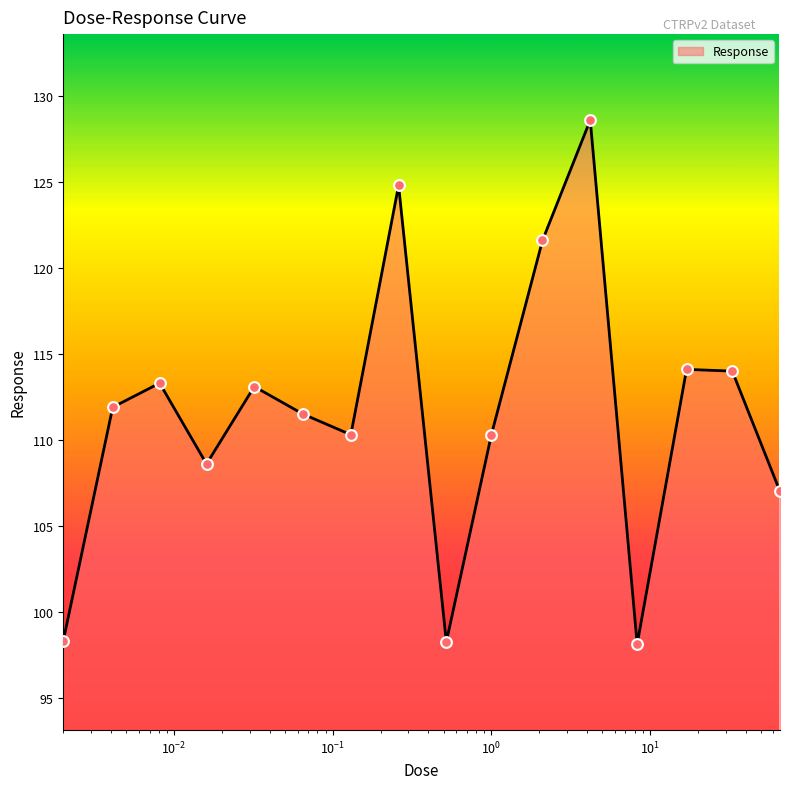

What is the smallest value displayed?

98.1